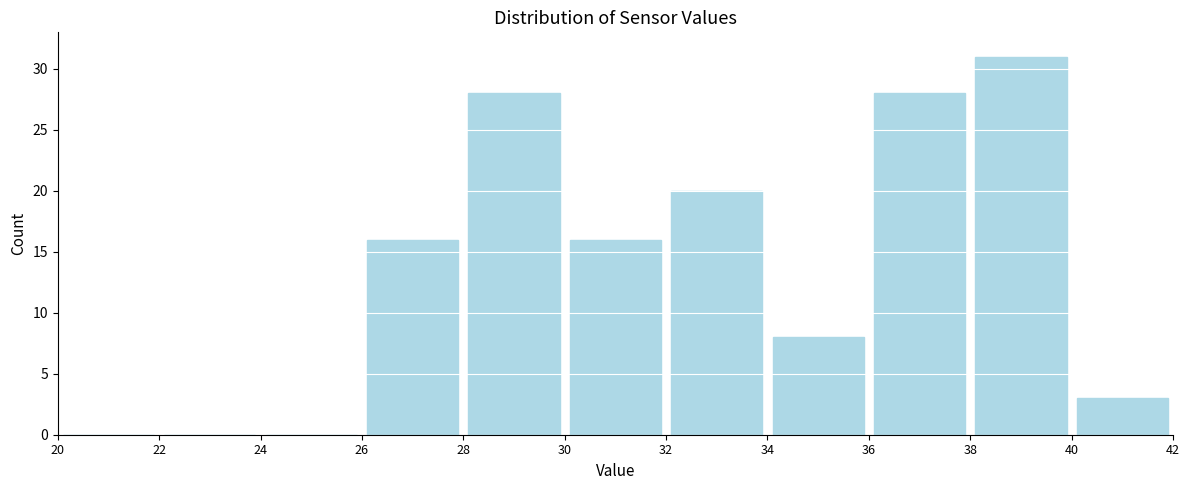

Reading left to right, list every bar in this chart as the range it spans on the x-axis followed by its height. The values are not printed on the chart, so give them approximately, as read against the axis.

20 to 22: 0
22 to 24: 0
24 to 26: 0
26 to 28: 16
28 to 30: 28
30 to 32: 16
32 to 34: 20
34 to 36: 8
36 to 38: 28
38 to 40: 31
40 to 42: 3